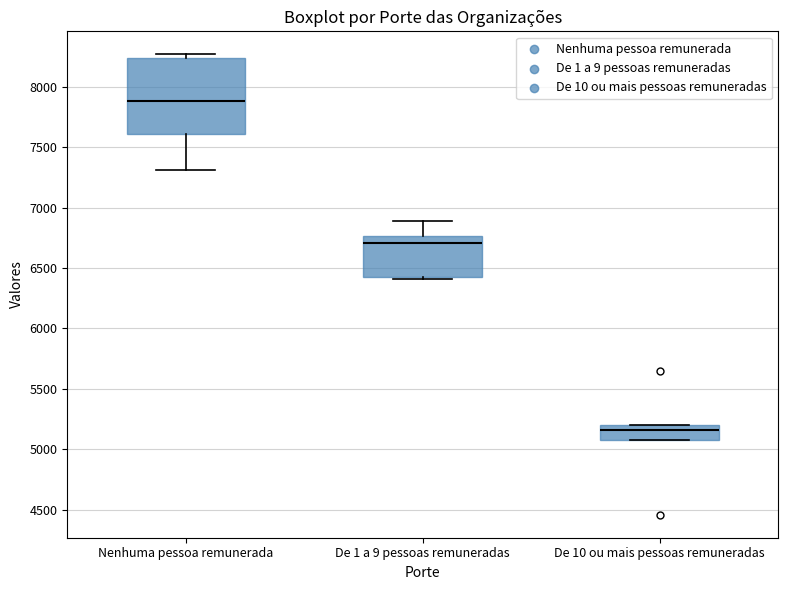

Reading left to right, read every box against the y-axis: the position of its median line, the range the box covers, and the ends of its whiskers. The values are not printed on the chart, so give them approximately, as read against the axis.

Nenhuma pessoa remunerada: median 7900, box 7600 to 8250, whiskers 7300 to 8250 (just above the box's upper edge)
De 1 a 9 pessoas remuneradas: median 6700, box 6400 to 6750, whiskers 6400 (just below the box's lower edge) to 6900
De 10 ou mais pessoas remuneradas: median 5150, box 5050 to 5200, whiskers 5050 to 5200